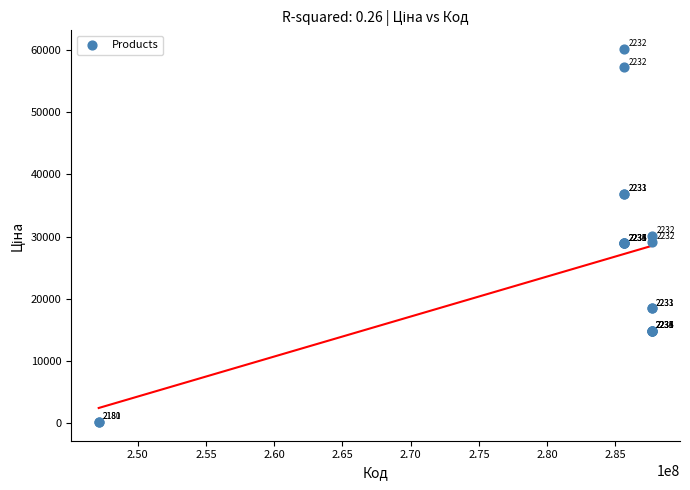

What Y value in the scatter plot is closest to 30158?

30102.8